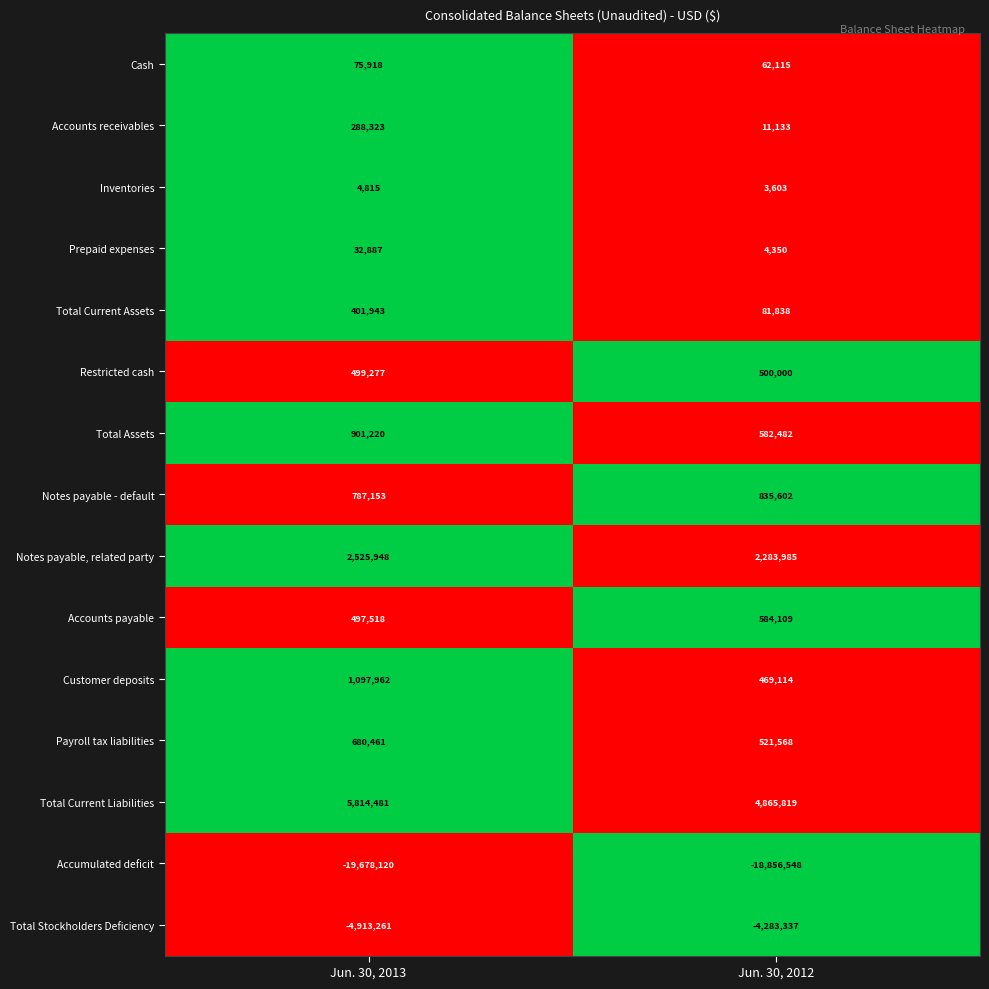

Rank the series by their maximum value, from highest to lowest.

Total Current Liabilities, Notes payable, related party, Customer deposits, Total Assets, Notes payable - default, Payroll tax liabilities, Accounts payable, Restricted cash, Total Current Assets, Accounts receivables, Cash, Prepaid expenses, Inventories, Total Stockholders Deficiency, Accumulated deficit